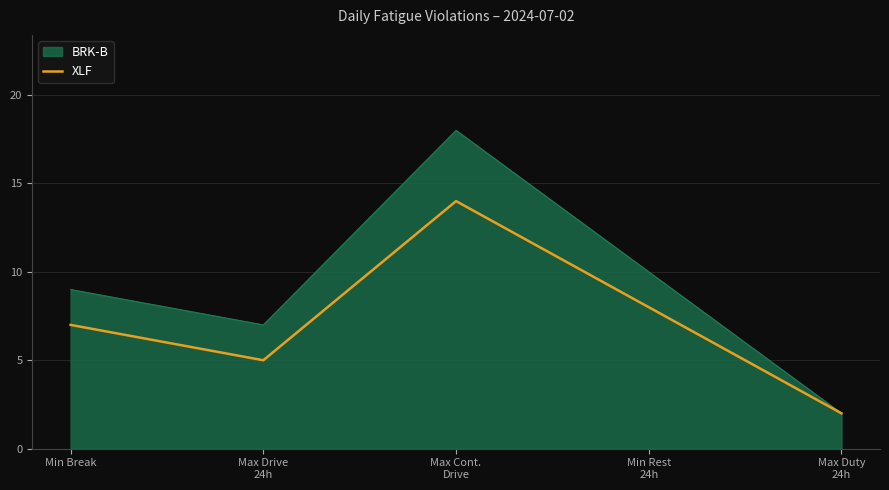

Which series has the largest total across all categories?

BRK-B